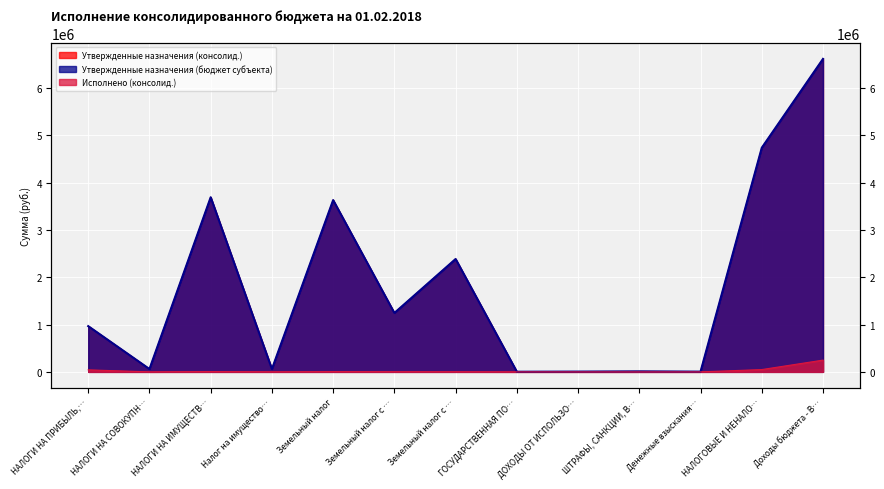

At which category does Утвержденные назначения (консолид.) reach its first local peak?

НАЛОГИ НА ИМУЩЕСТВ…